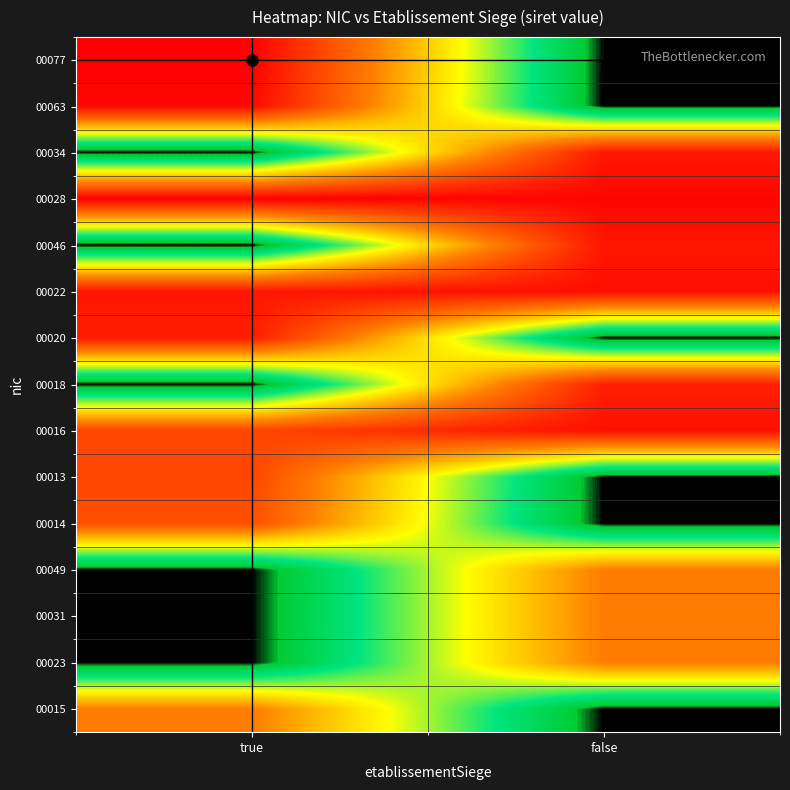

What is the spread (max minus min) of values at true?

1.0